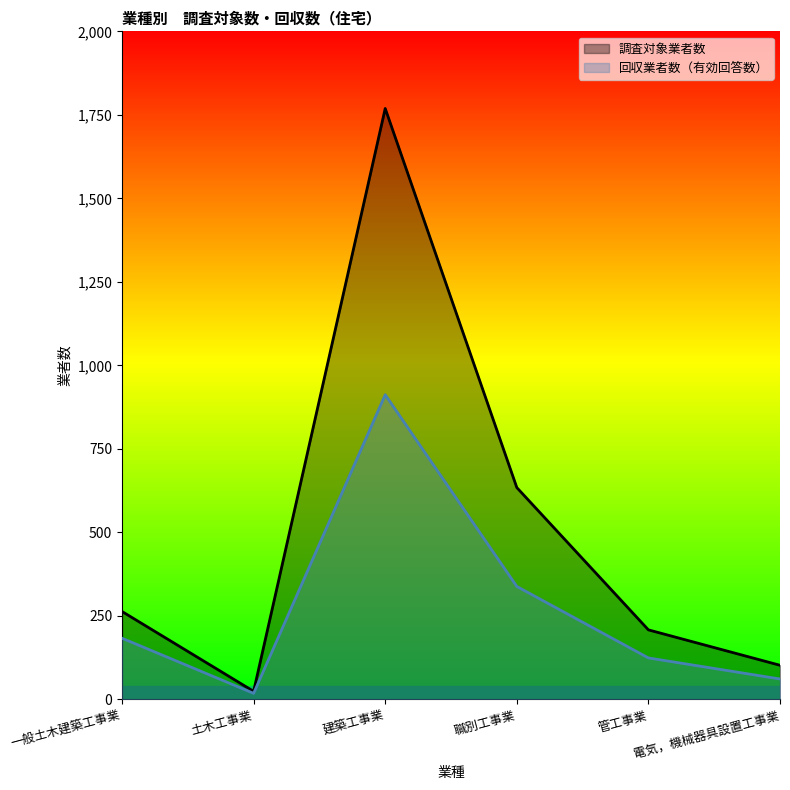

Does the chart display data point markers on the line(s)?

No